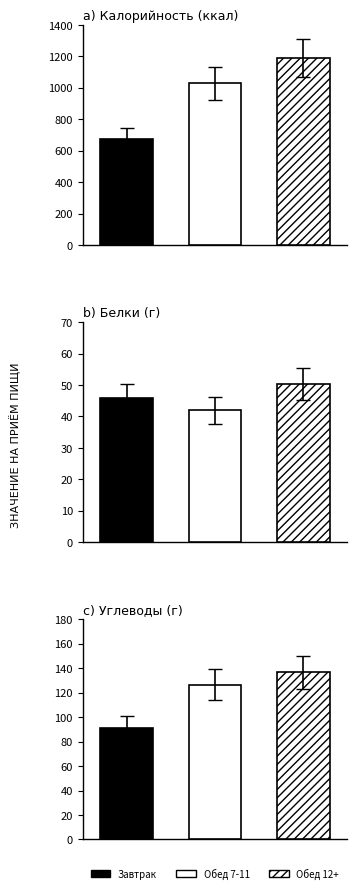

The Обед 7-11 series shows 126.5 at Углеводы. True or false?

True